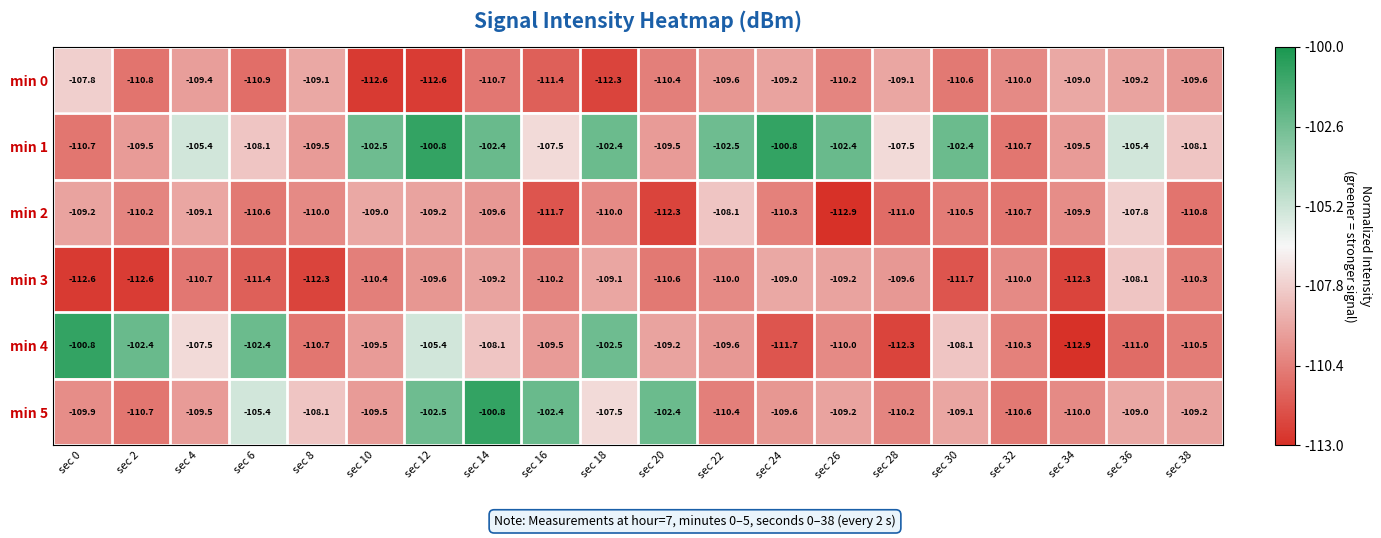

Count the number of data series in this chart.

6